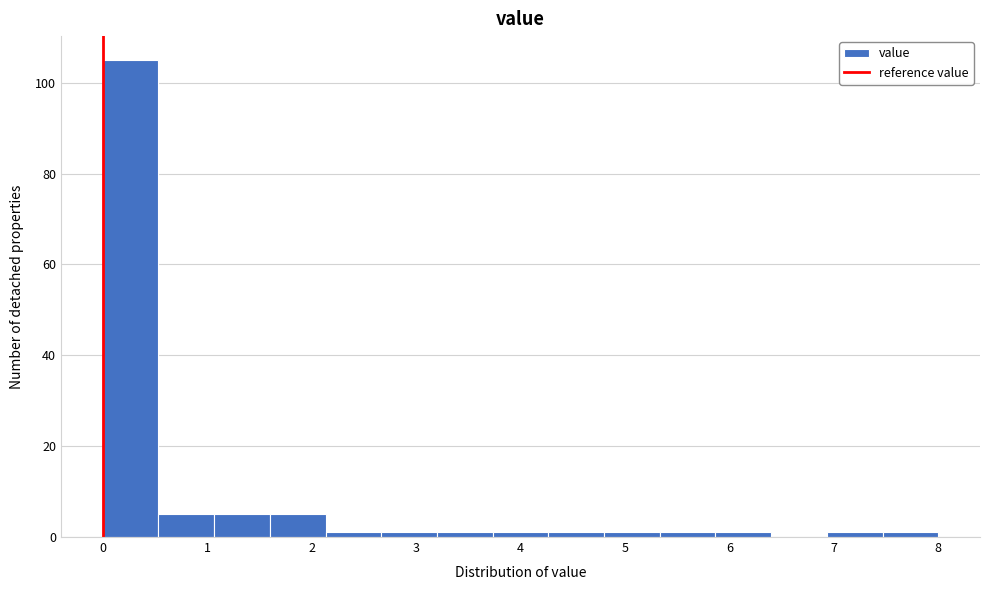

Over which range of the x-axis is the bar tallest?

0.0 to 0.5